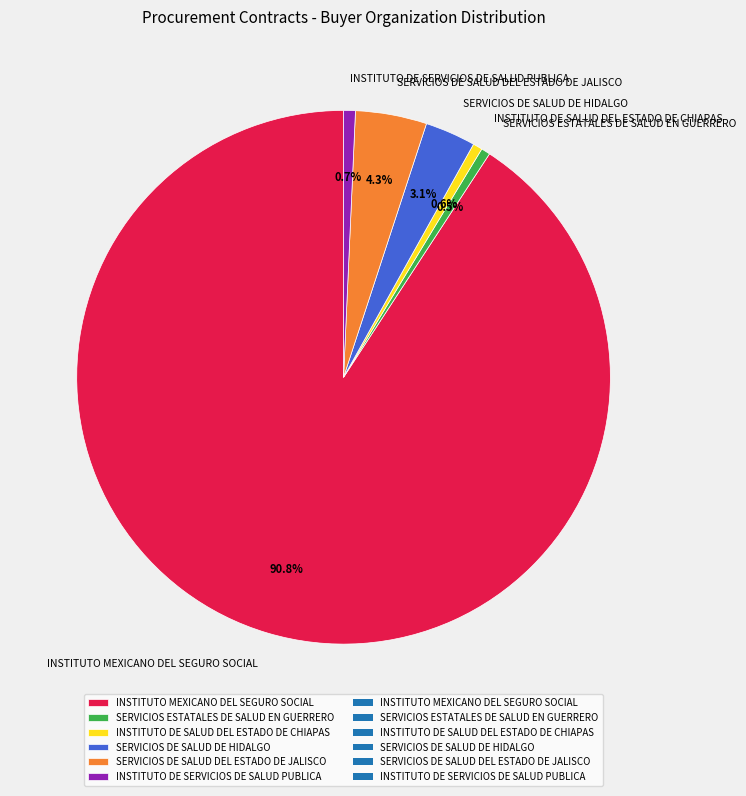

What is the largest slice in the pie chart?

INSTITUTO MEXICANO DEL SEGURO SOCIAL